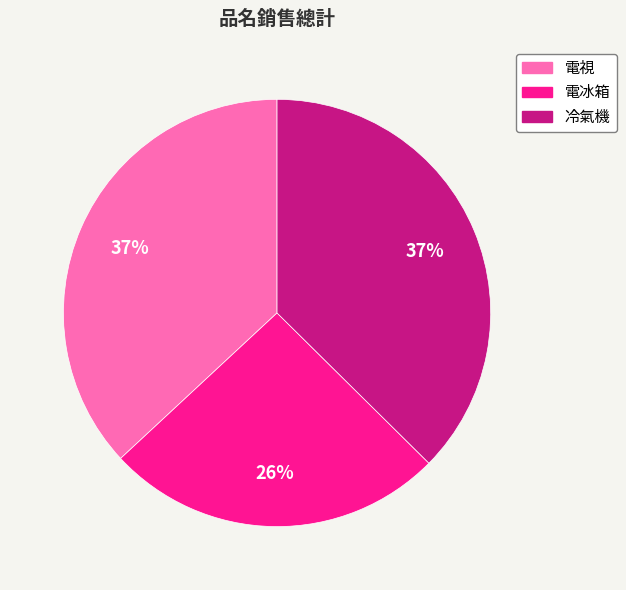

To the nearest percent, what is the difference between the 電冰箱 and 電視 slice percentages?

11%